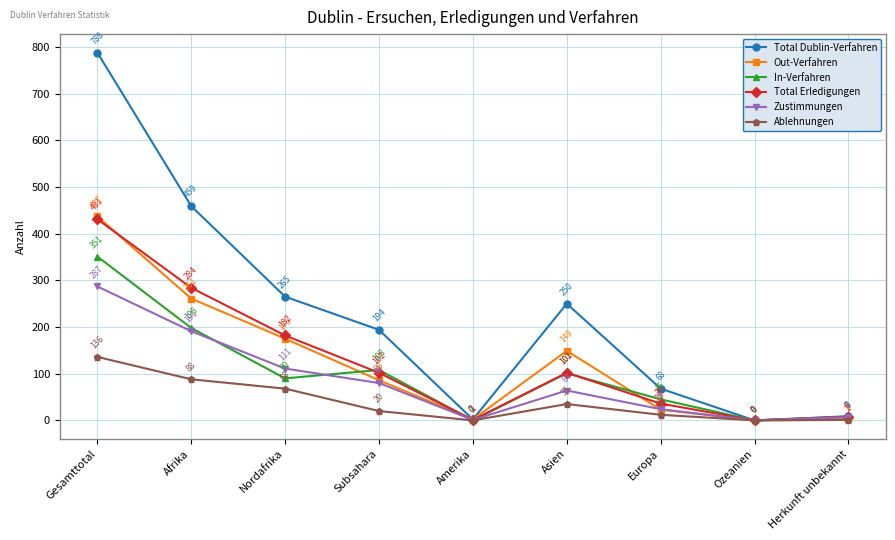

Between Afrika and Nordafrika, which series saw the biggest shift?

Total Dublin-Verfahren